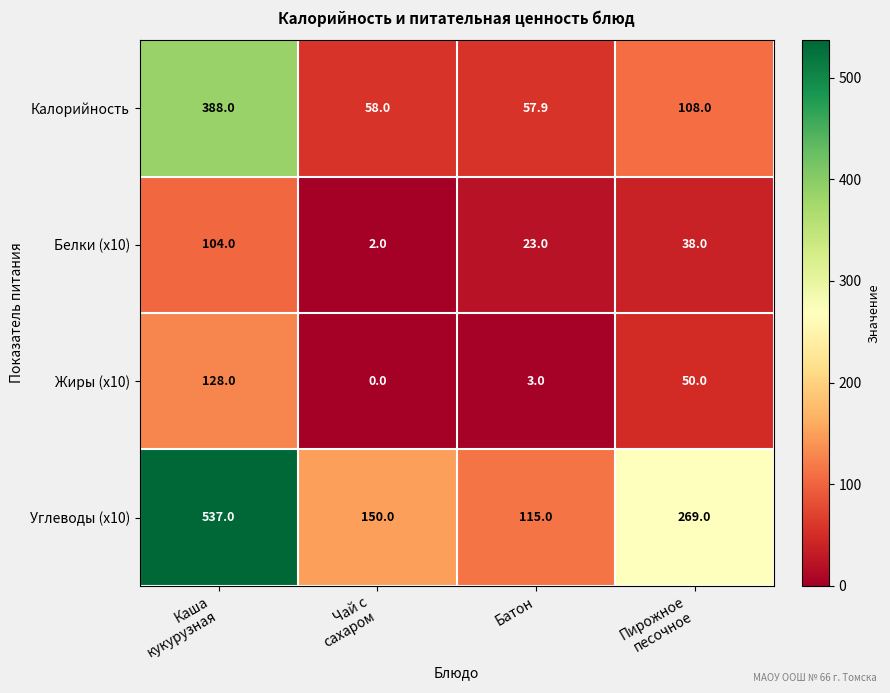

What is the average value of the Калорийность series?

153.0